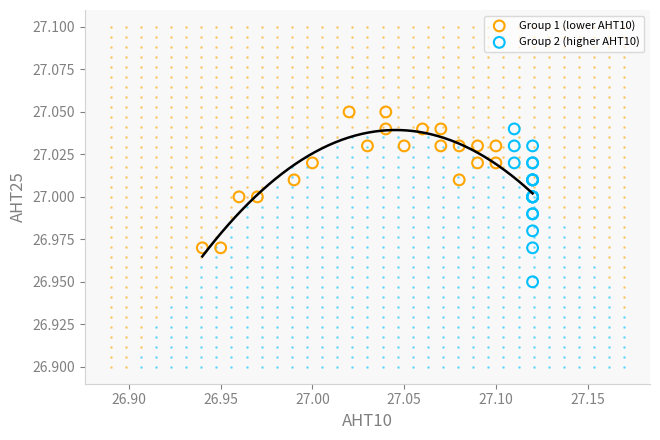

Which series reaches the minimum Y coordinate?

Group 2 (higher AHT10)